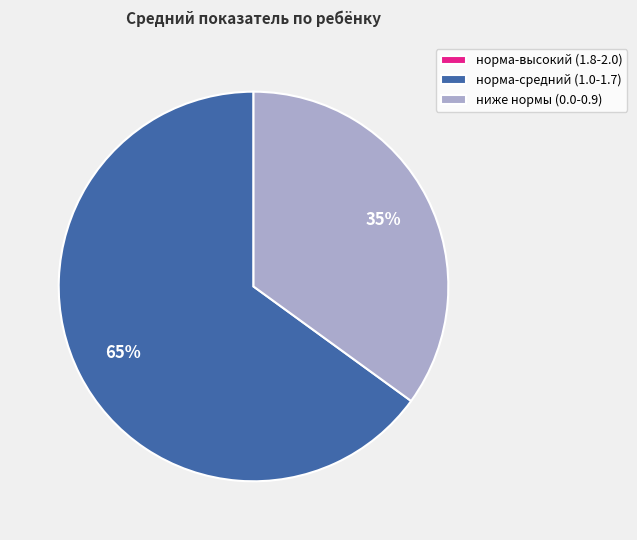

Combined, do норма-средний (1.0-1.7) and ниже нормы (0.0-0.9) account for over 50%?

Yes